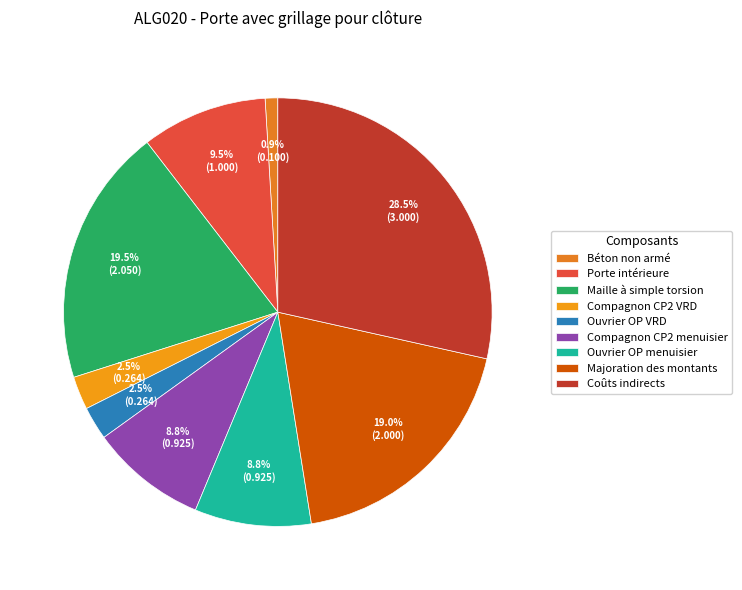

To the nearest percent, what is the difference between the largest and smallest slice percentages?

28%